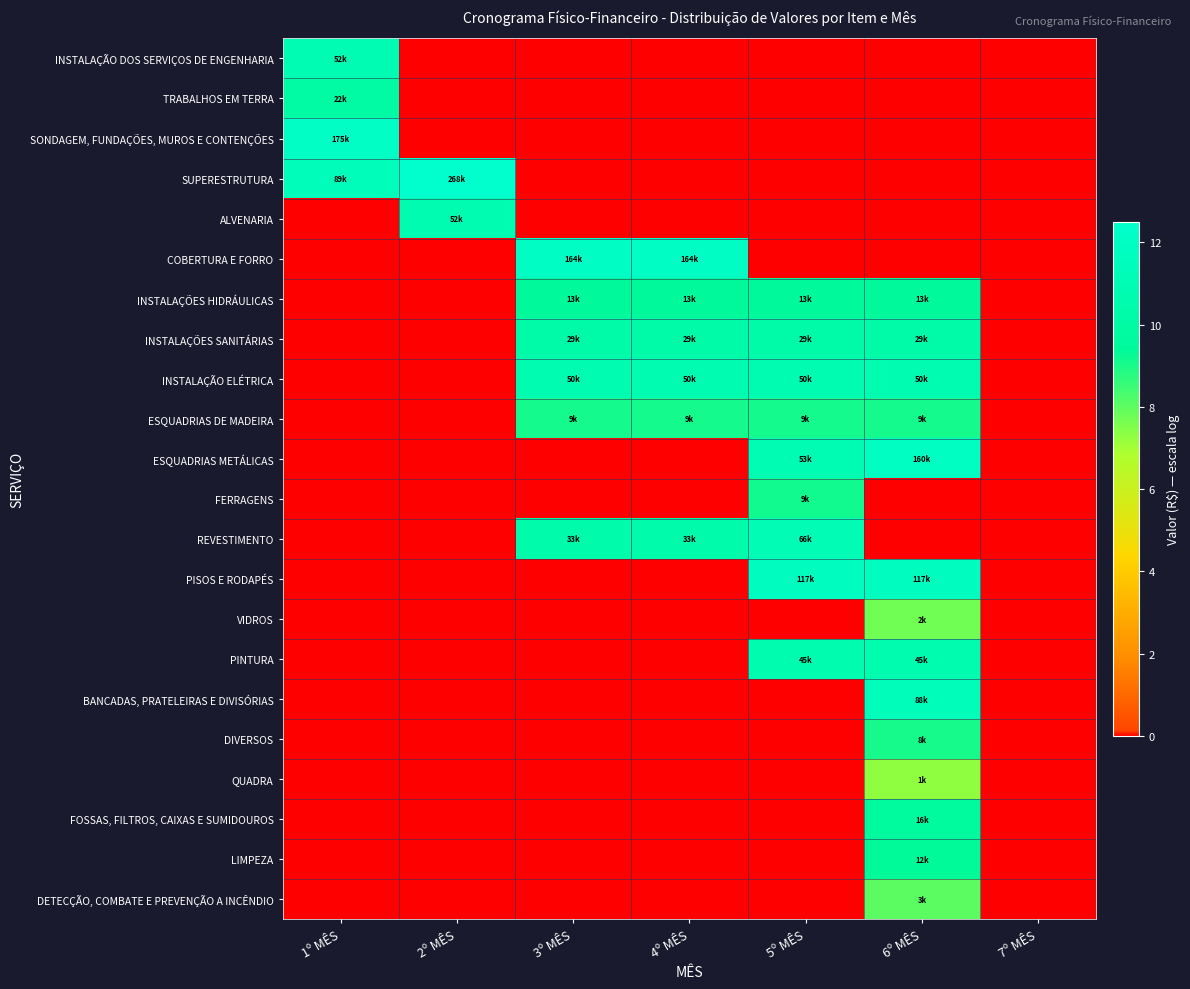

Which series has the widest spread of values?

SUPERESTRUTURA